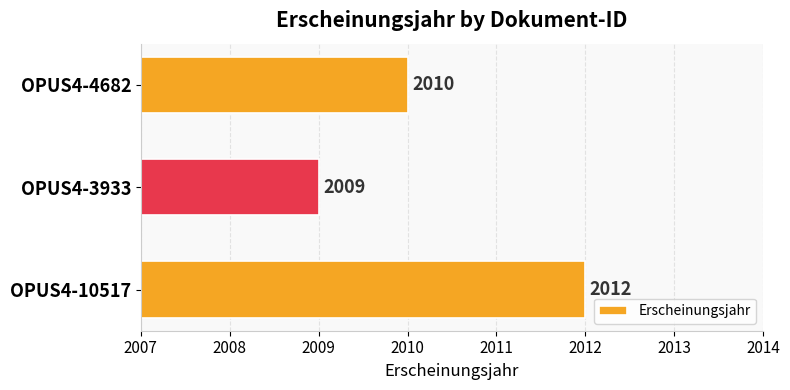

True or false: the data shows 2009 at OPUS4-3933.

True